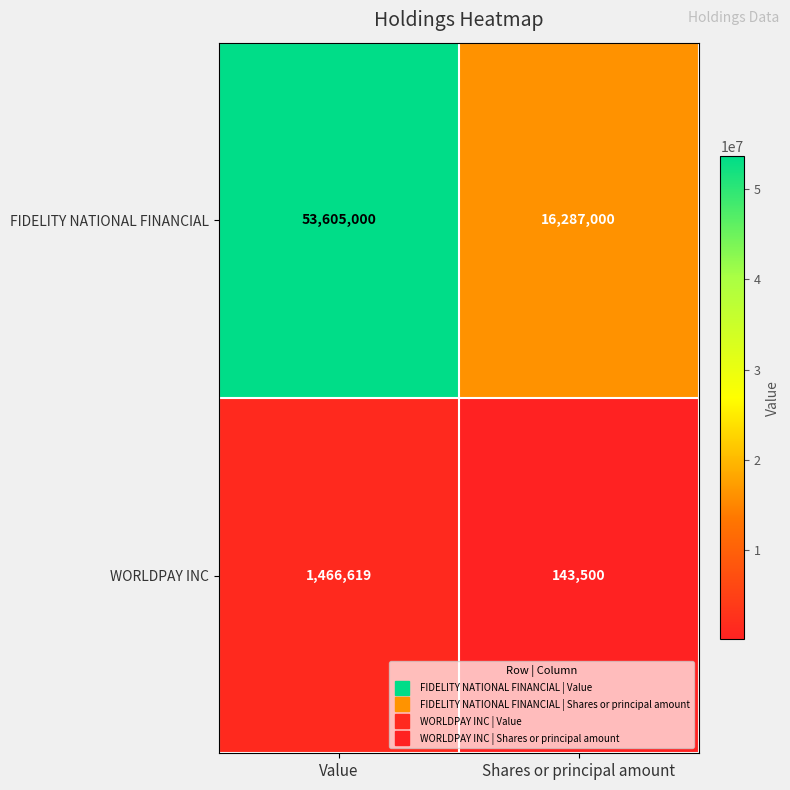

What is the sum of all WORLDPAY INC values?

1610119